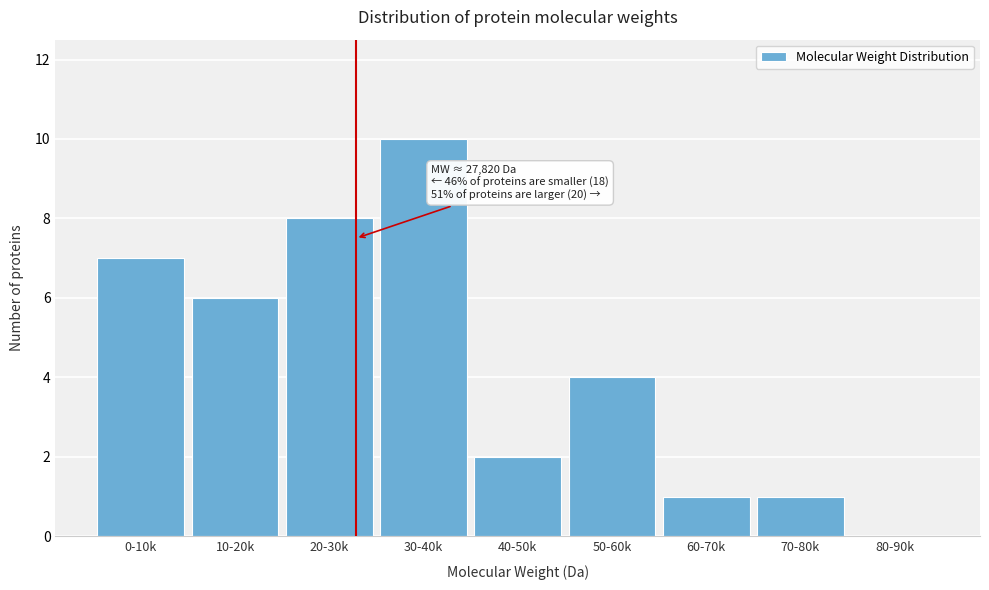

Reading left to right, list all the values displayed in this chart.

0-10k=7	10-20k=6	20-30k=8	30-40k=10	40-50k=2	50-60k=4	60-70k=1	70-80k=1	80-90k=0